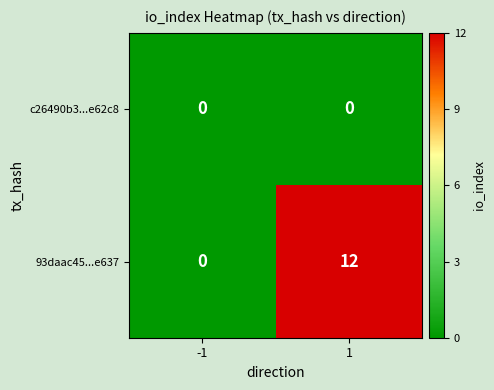

What is the greatest value displayed?

12